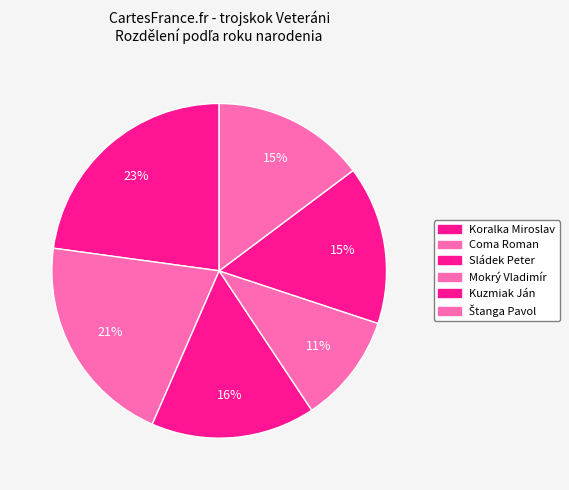

Rank the categories by value from lowest to highest.

Mokrý Vladimír, Štanga Pavol, Kuzmiak Ján, Sládek Peter, Coma Roman, Koralka Miroslav